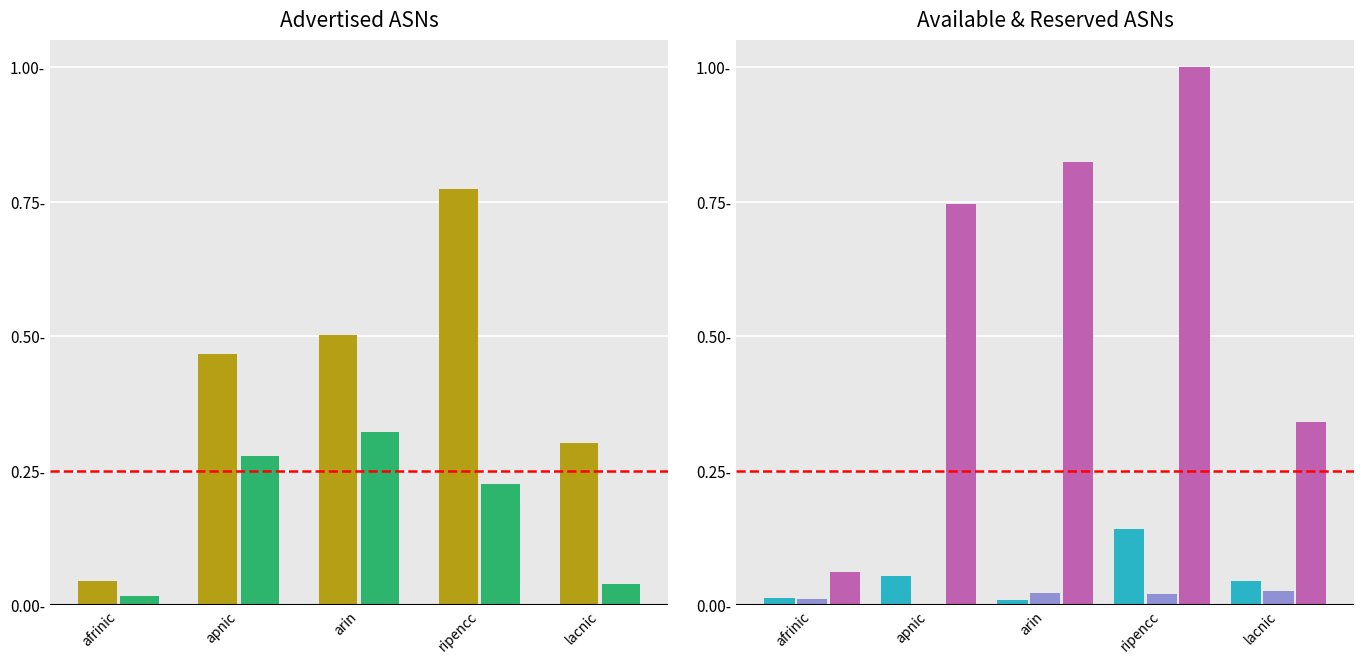

True or false: Advertised ASNs has a value of 1.2 at ripencc.

False